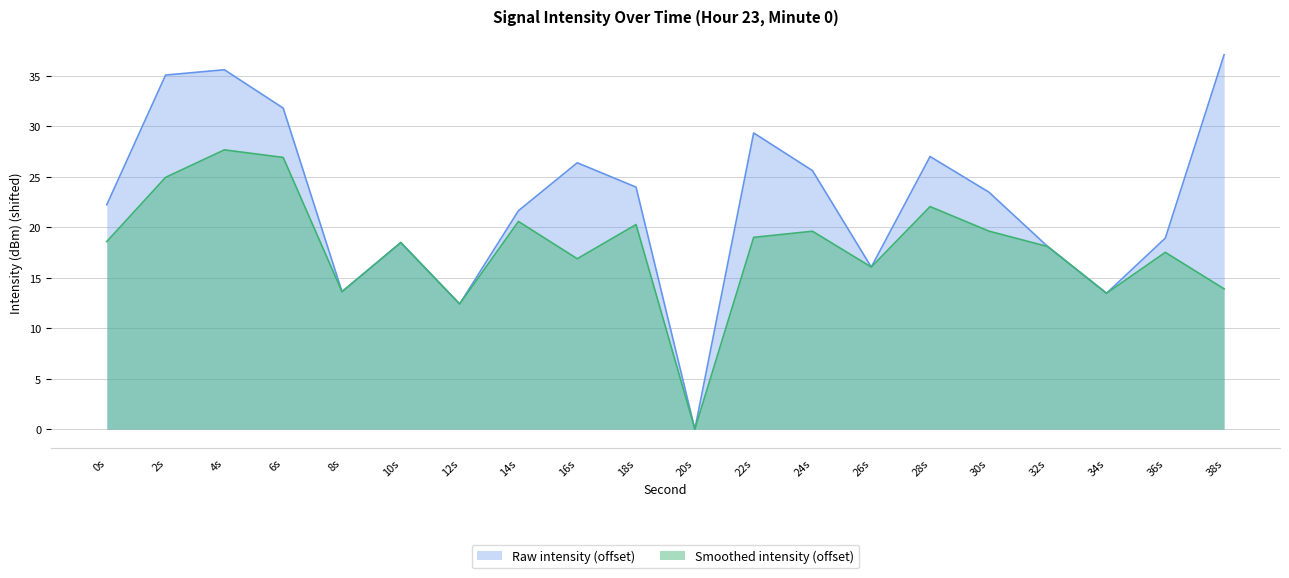

The chart shows a value of 20.5 at 8s. True or false?

False